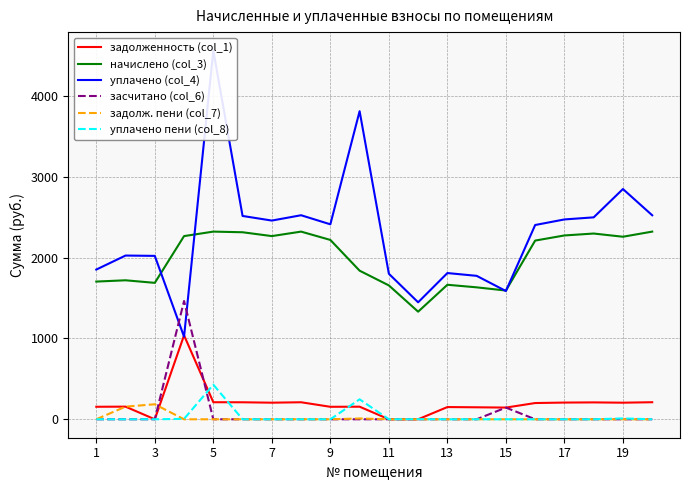

Is the value of уплачено пени (col_8) at 11 greater than the value of задолженность (col_1) at 19?

No